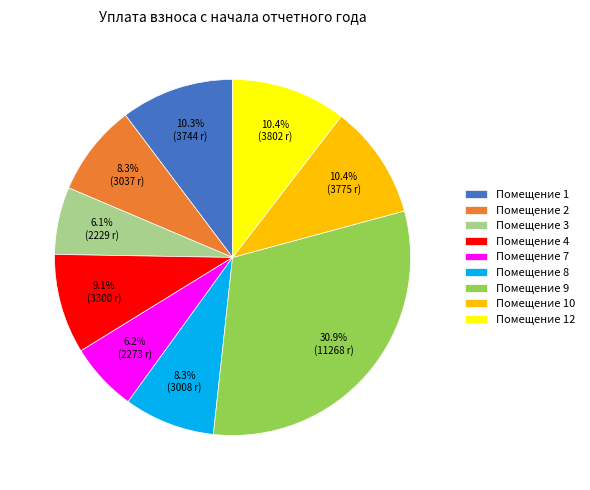

Which category has the biggest portion of the pie?

Помещение 9